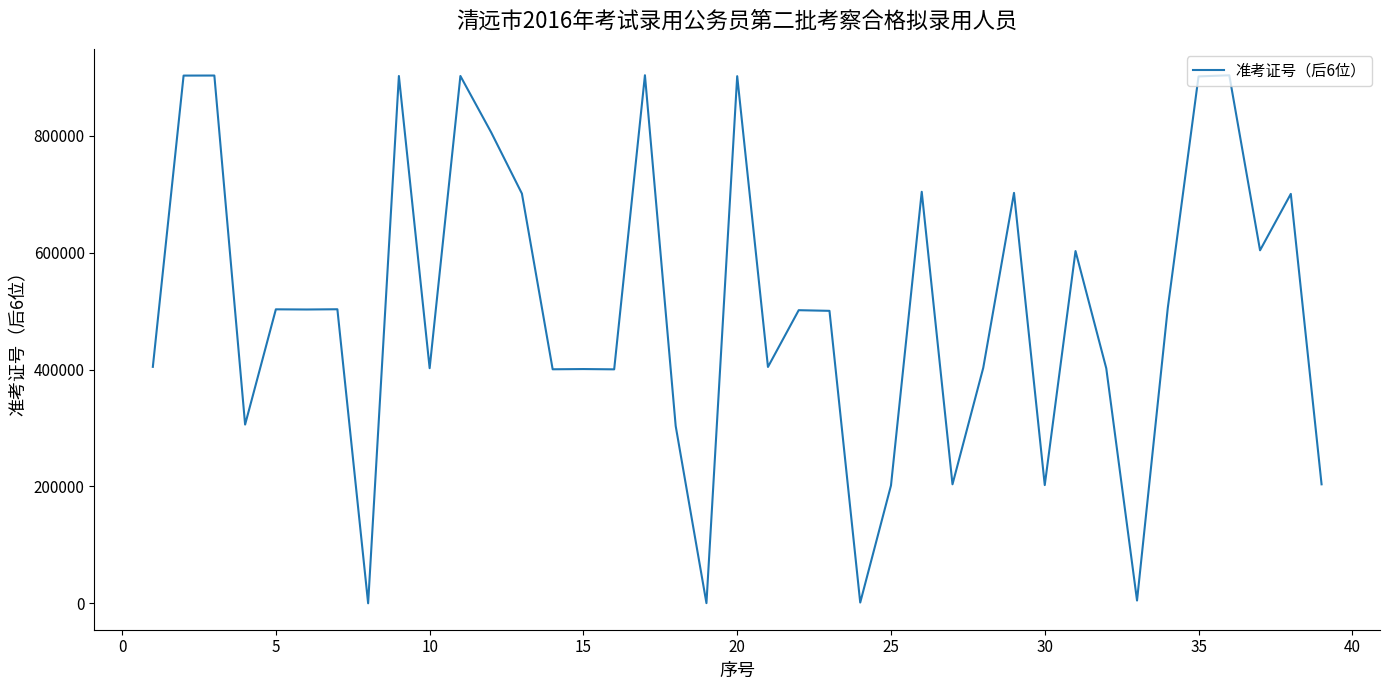

What is the difference between the maximum and minimum values?

903495